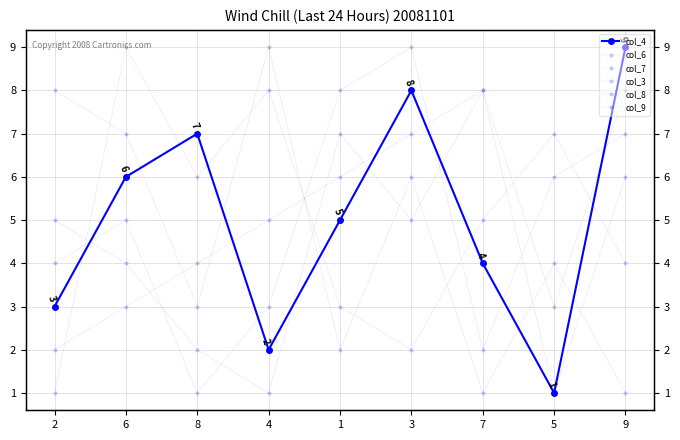

How many distinct data groups are displayed?

6